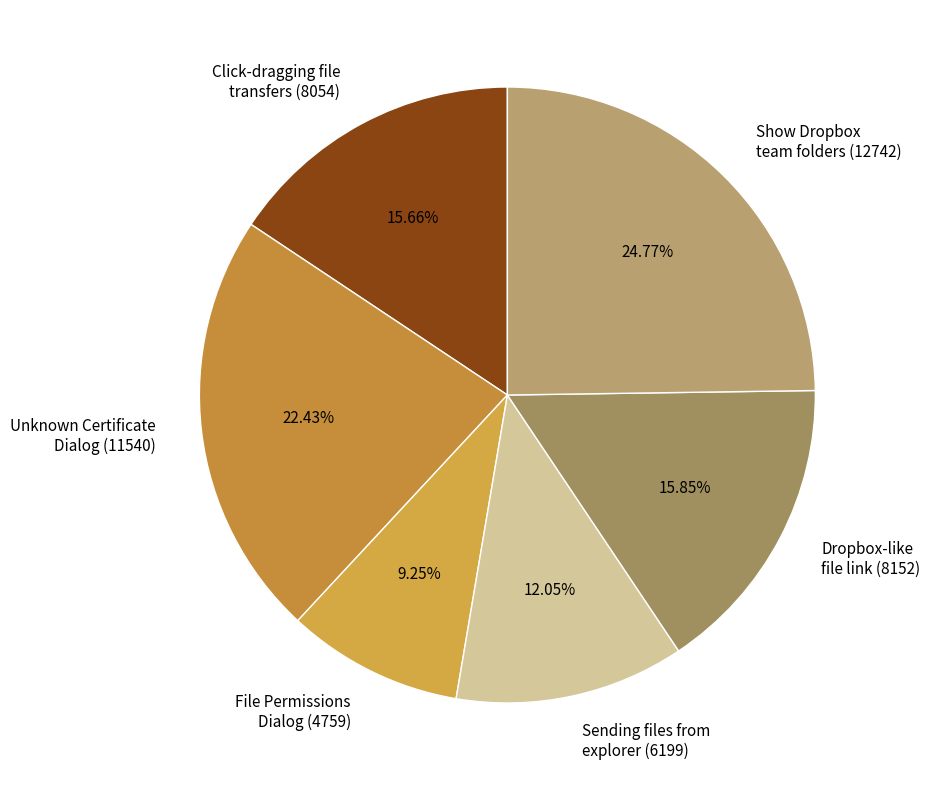

What is the ratio of the value at Show Dropbox team folders (12742) to the value at Dropbox-like file link (8152)?

1.6